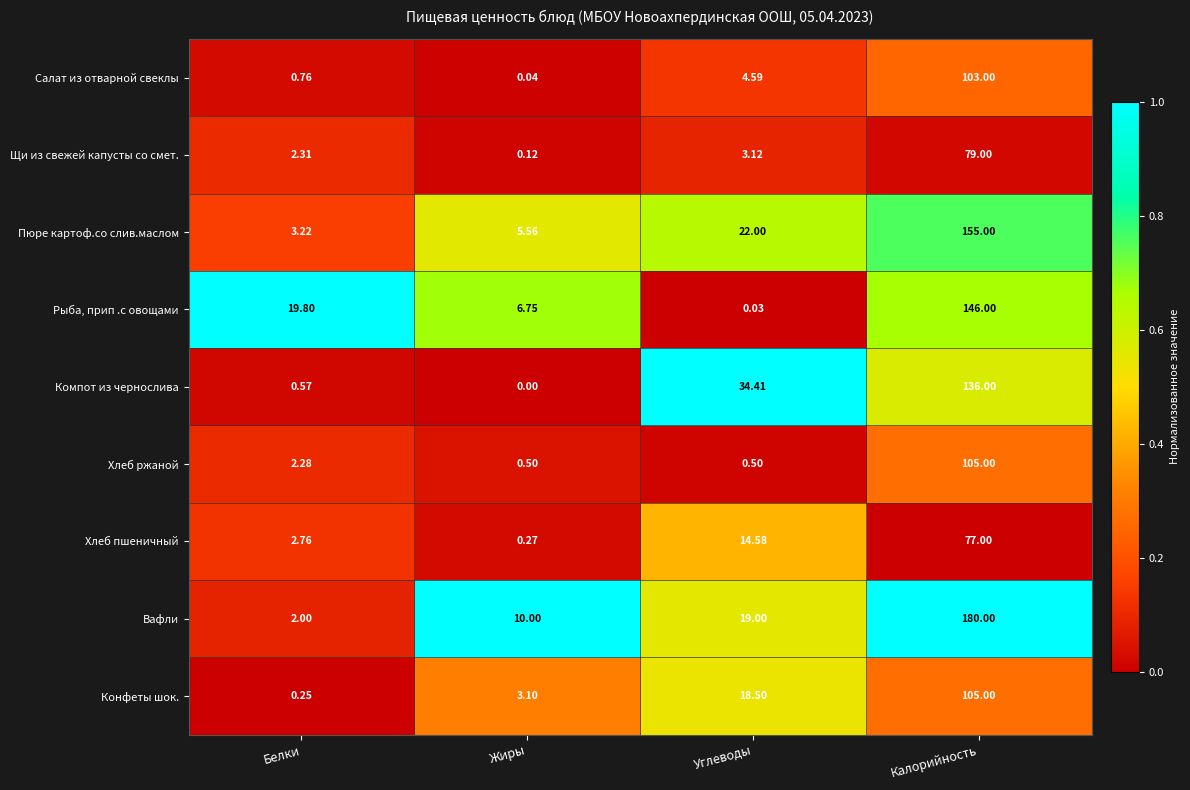

At which label is Пюре картоф.со слив.маслом closest to 79?

Углеводы